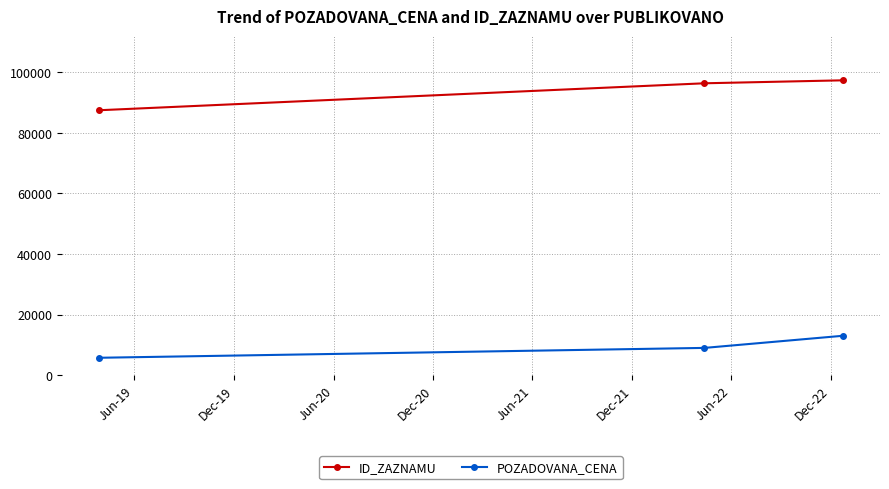

Reading left to right, transcribe all the data shown in this chart.

ID_ZAZNAMU: 87477	96382	97360
POZADOVANA_CENA: 5740	9000	13000